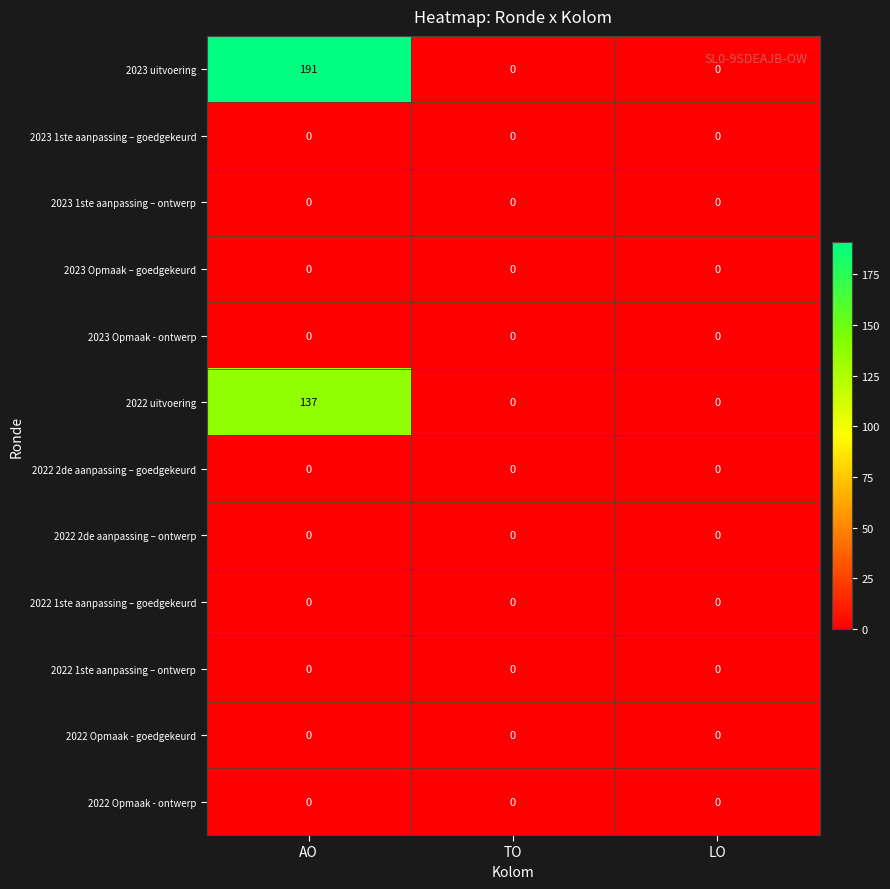

What is the maximum value shown in the chart?

191